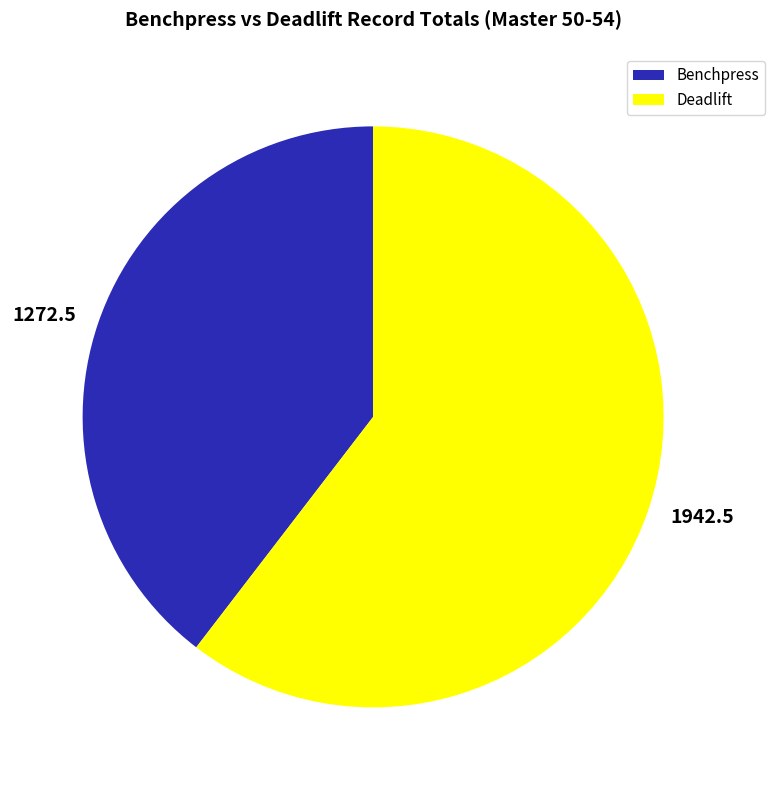

The Benchpress slice represents 45% of the pie. True or false?

False